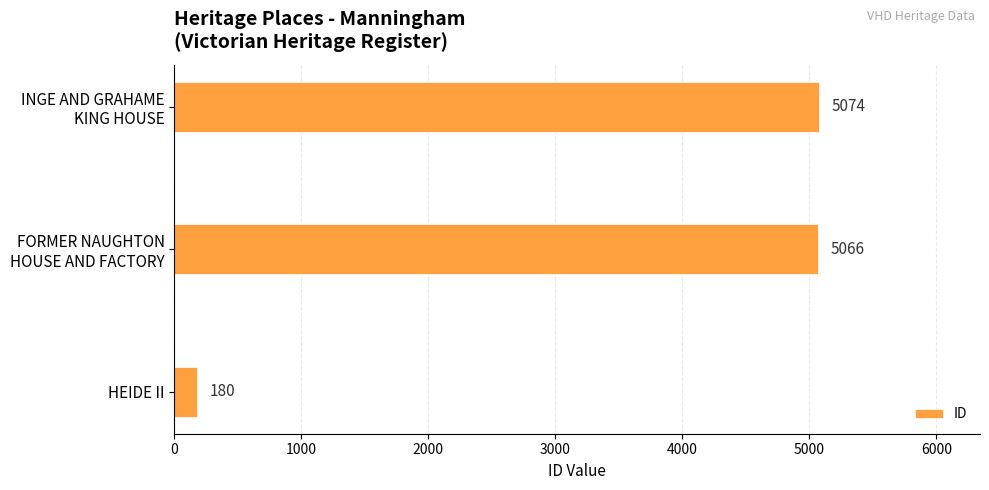

Rank the categories by value from highest to lowest.

INGE AND GRAHAME
KING HOUSE, FORMER NAUGHTON
HOUSE AND FACTORY, HEIDE II